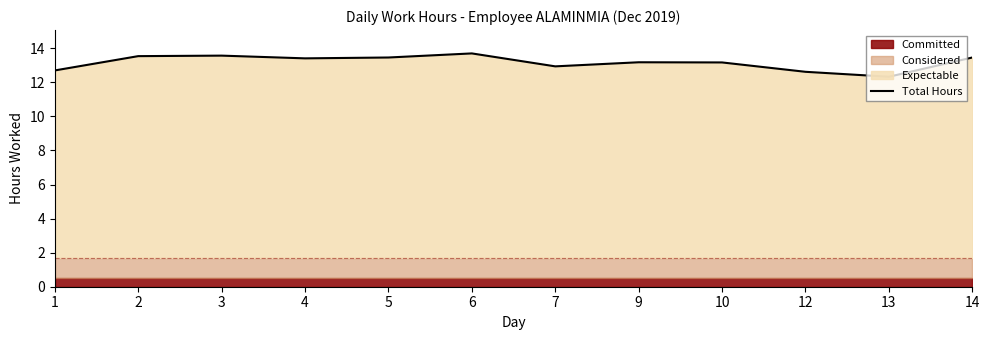

What is the average value?

13.2